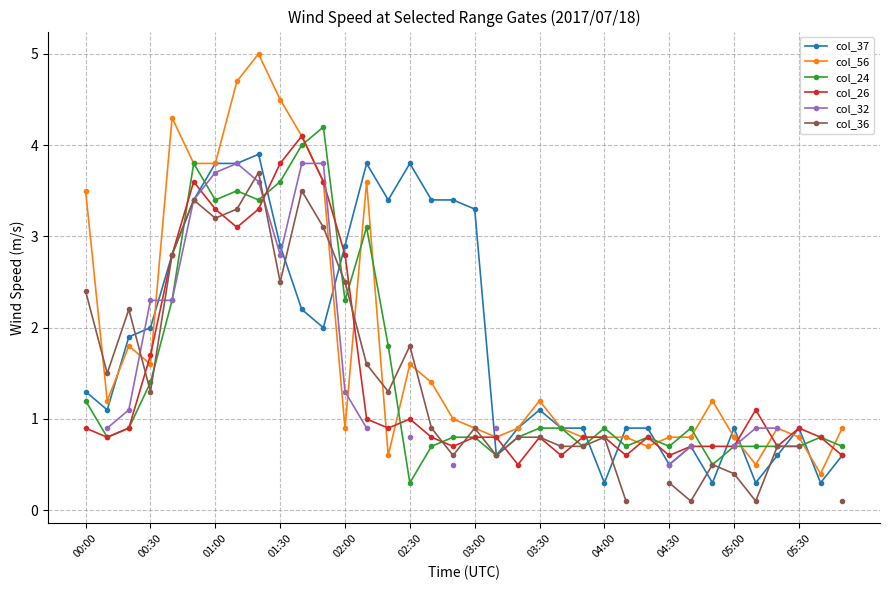

Does the chart have visible grid lines?

Yes